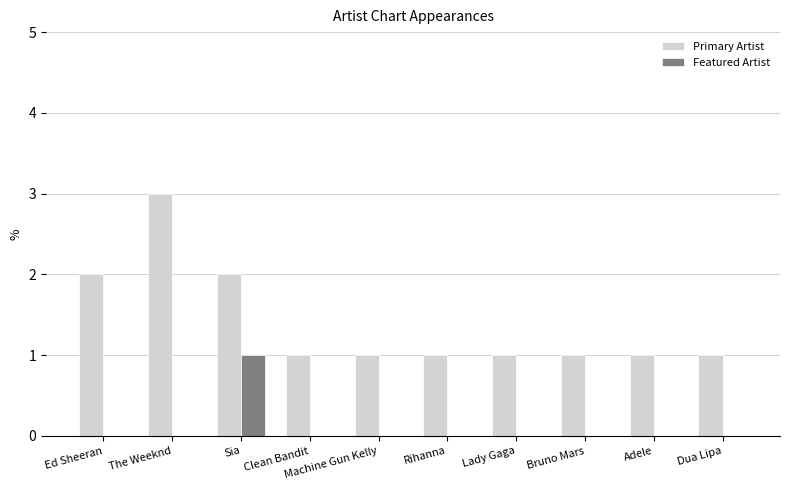

Is it true that Featured Artist equals 2 at Sia?

False